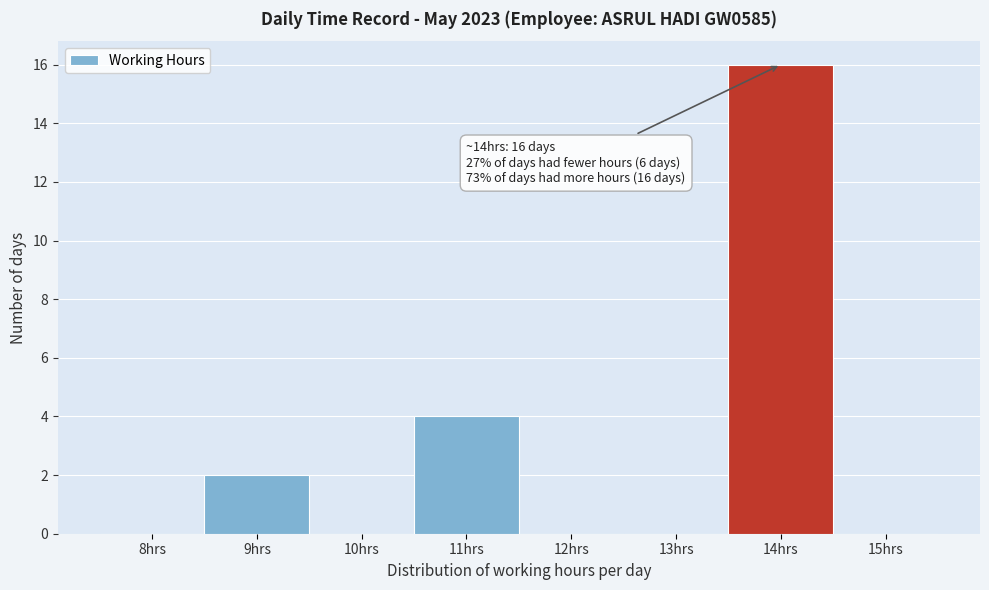

Reading left to right, extract all data points from this chart.

8hrs=0	9hrs=2	10hrs=0	11hrs=4	12hrs=0	13hrs=0	14hrs=16	15hrs=0